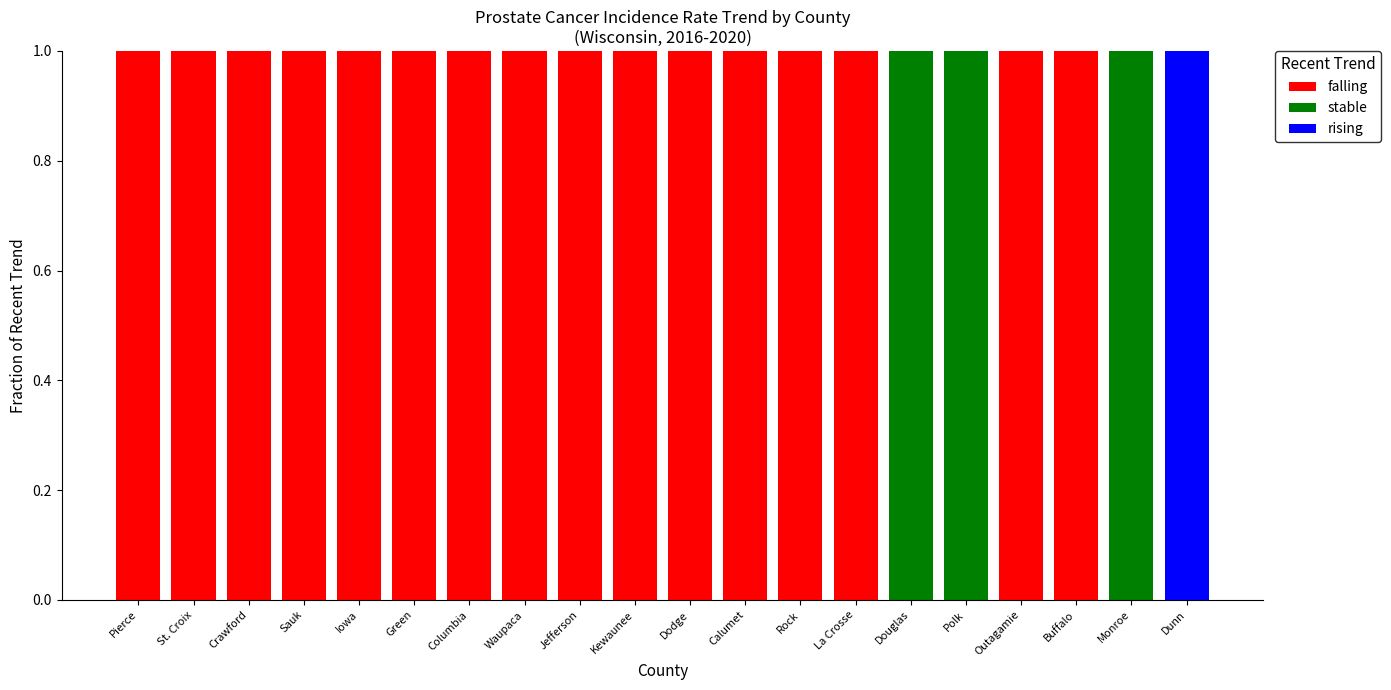

The falling series shows 0 at Jefferson. True or false?

False